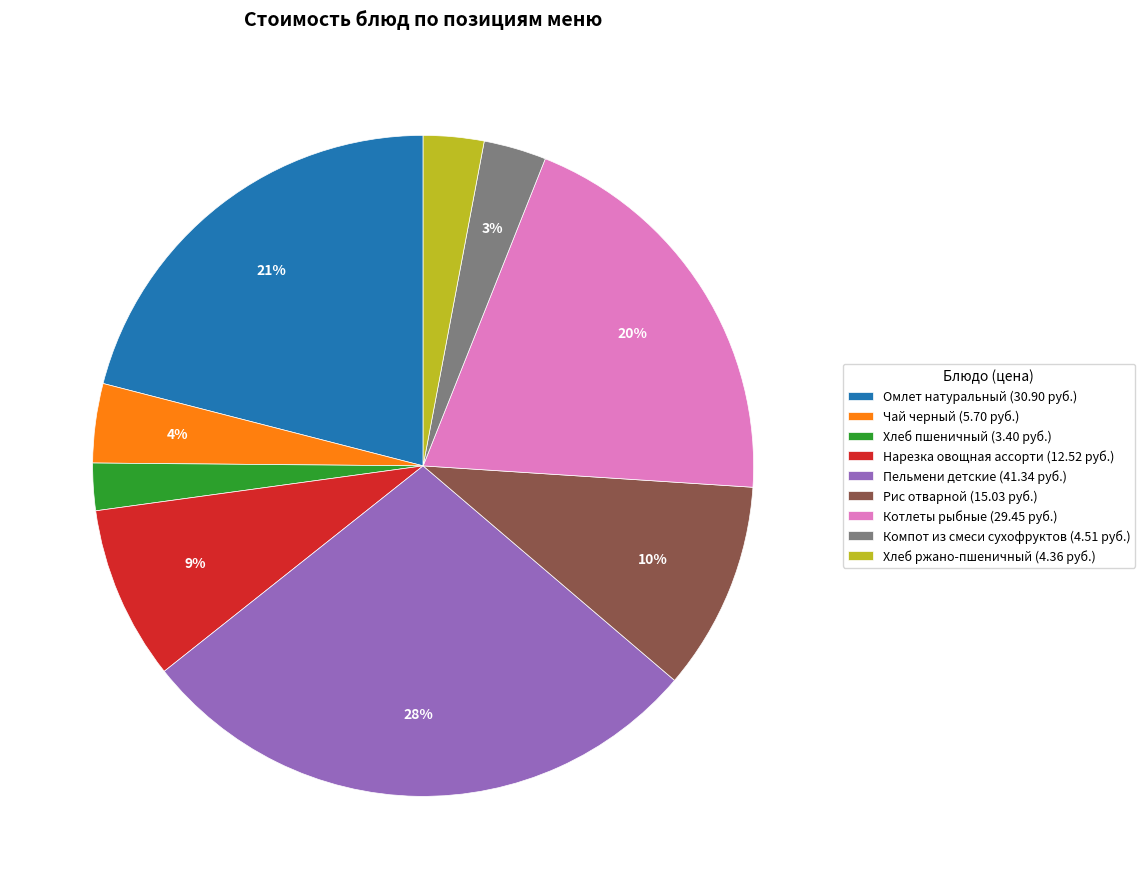

To the nearest percent, what portion does Пельмени детские represent?

28%